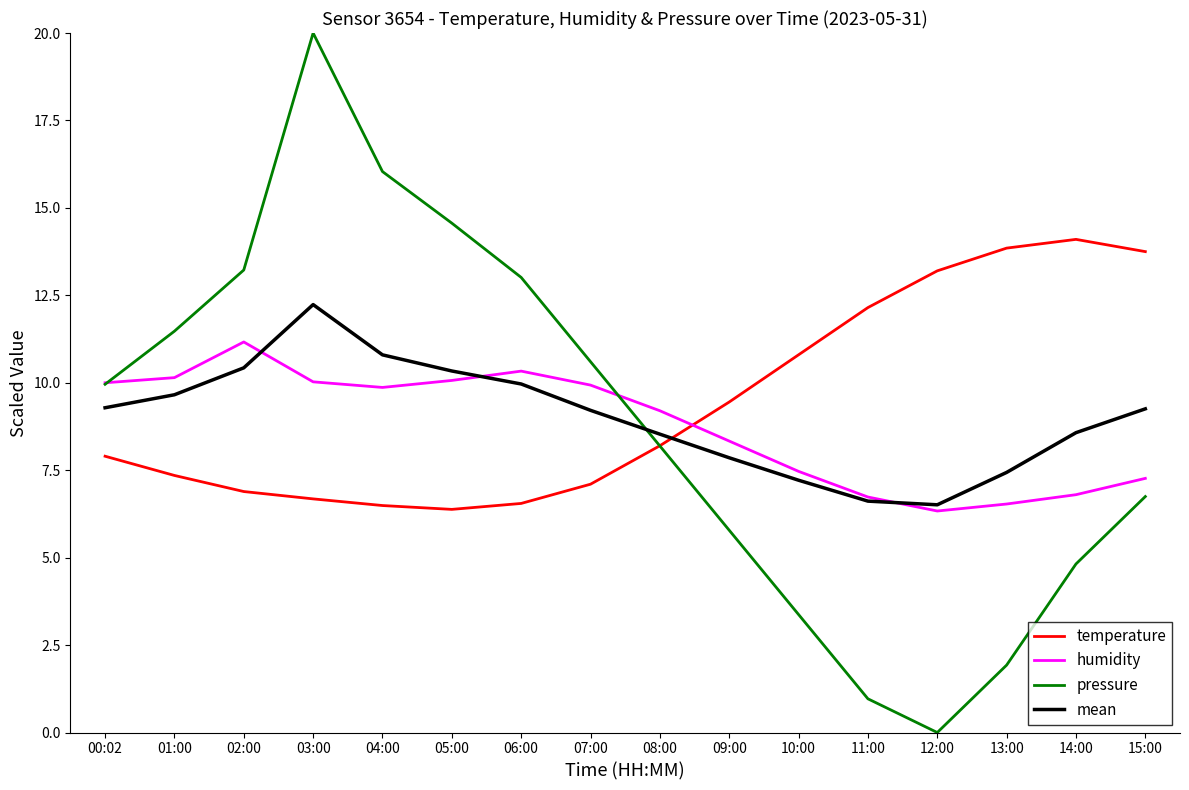

In humidity, how many points are lower than both neighbors (excluding endpoints)?

2